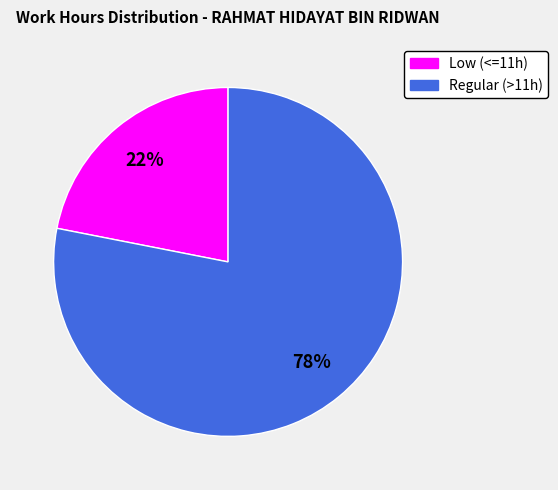

Does any single category account for the majority?

Yes